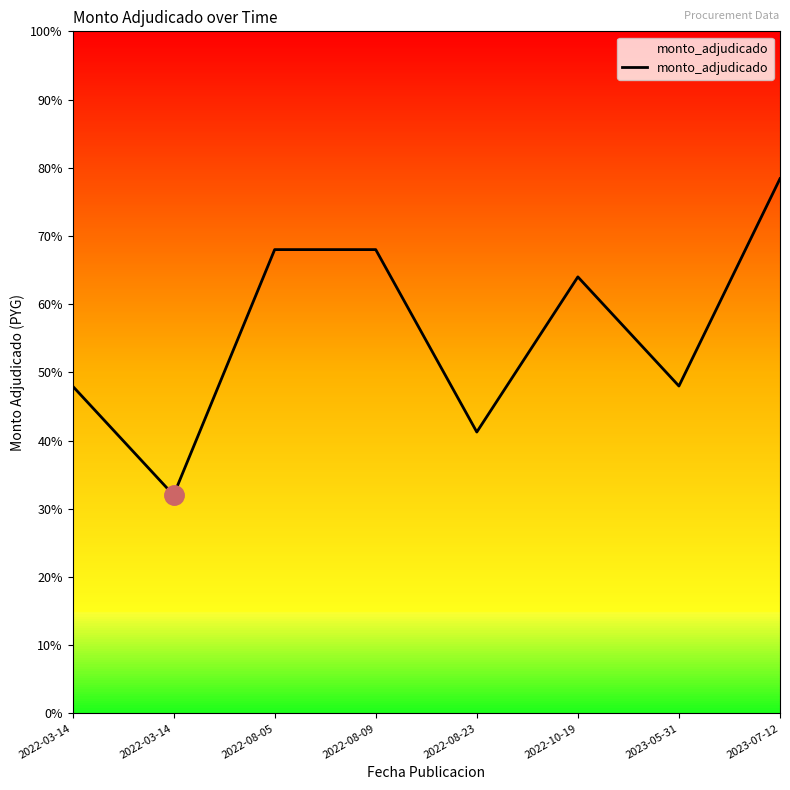

Which has a higher value, 2023-05-31 or 2022-03-14?

2023-05-31